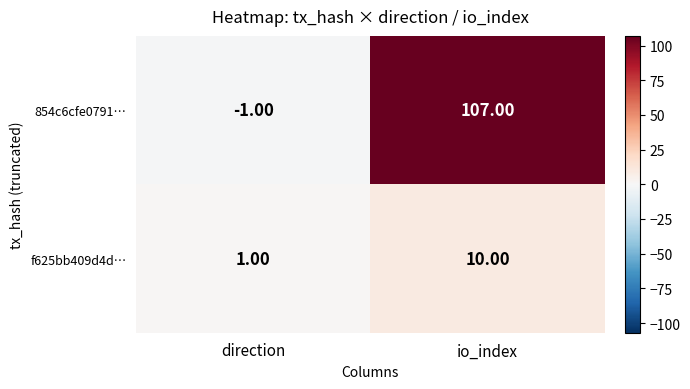

What is the difference between the highest and lowest values at io_index?

97